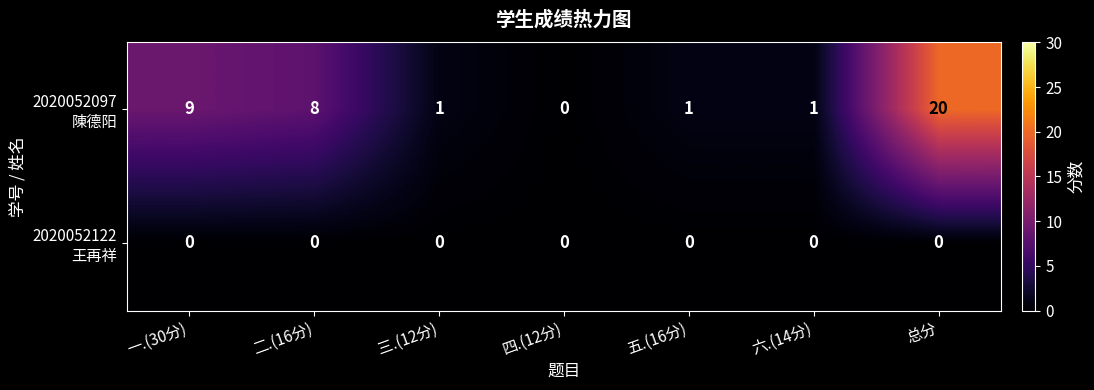

At how many categories does at least one series exceed 18?

1